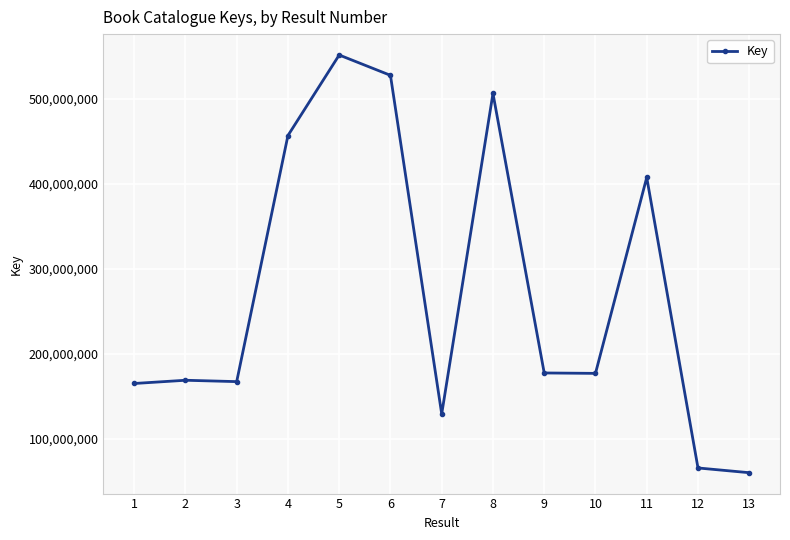

What is the value of the 13th point from the left?

60559075